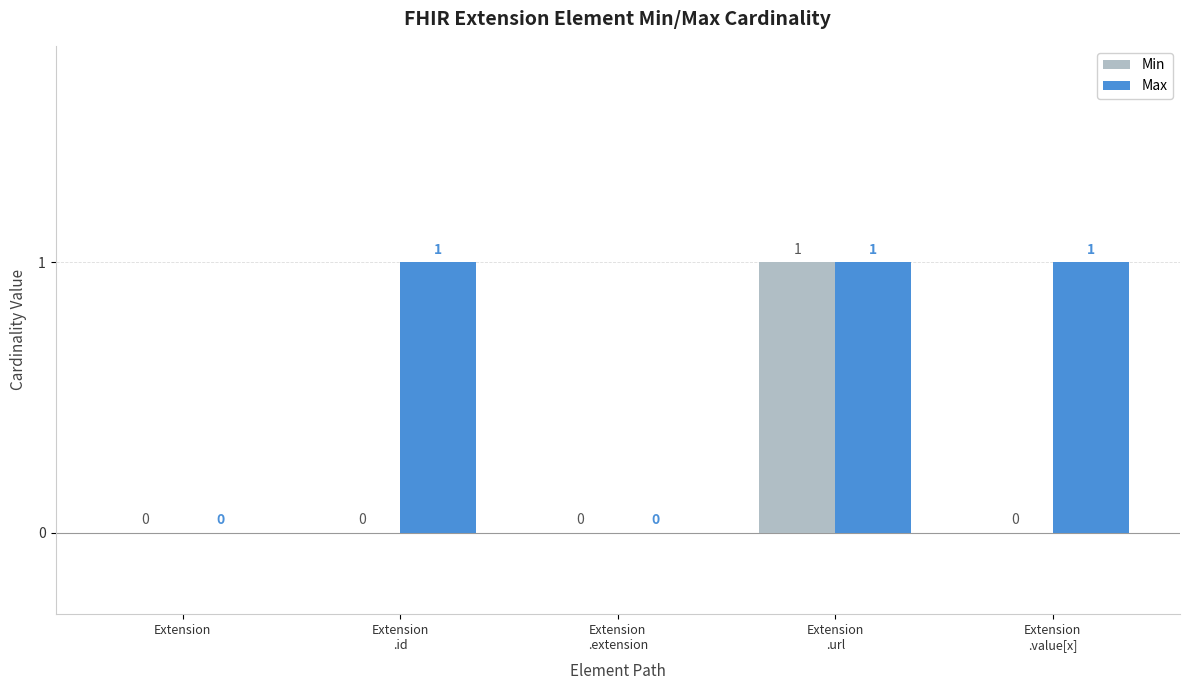

Reading right to left, what are all the values shown in this chart?

Min: 0	1	0	0	0
Max: 1	1	0	1	0